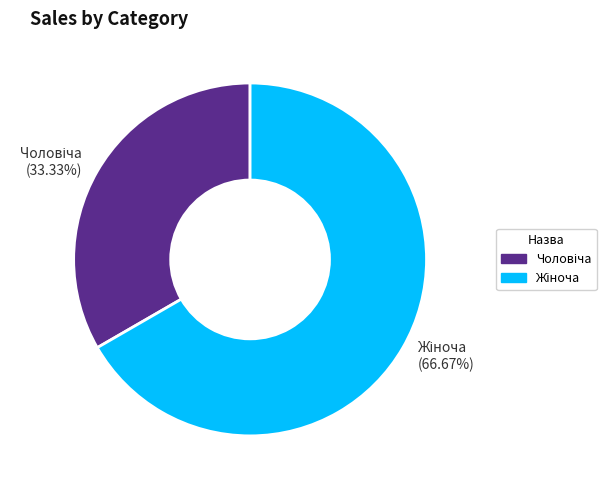

Is there any slice that represents more than half of the pie?

Yes